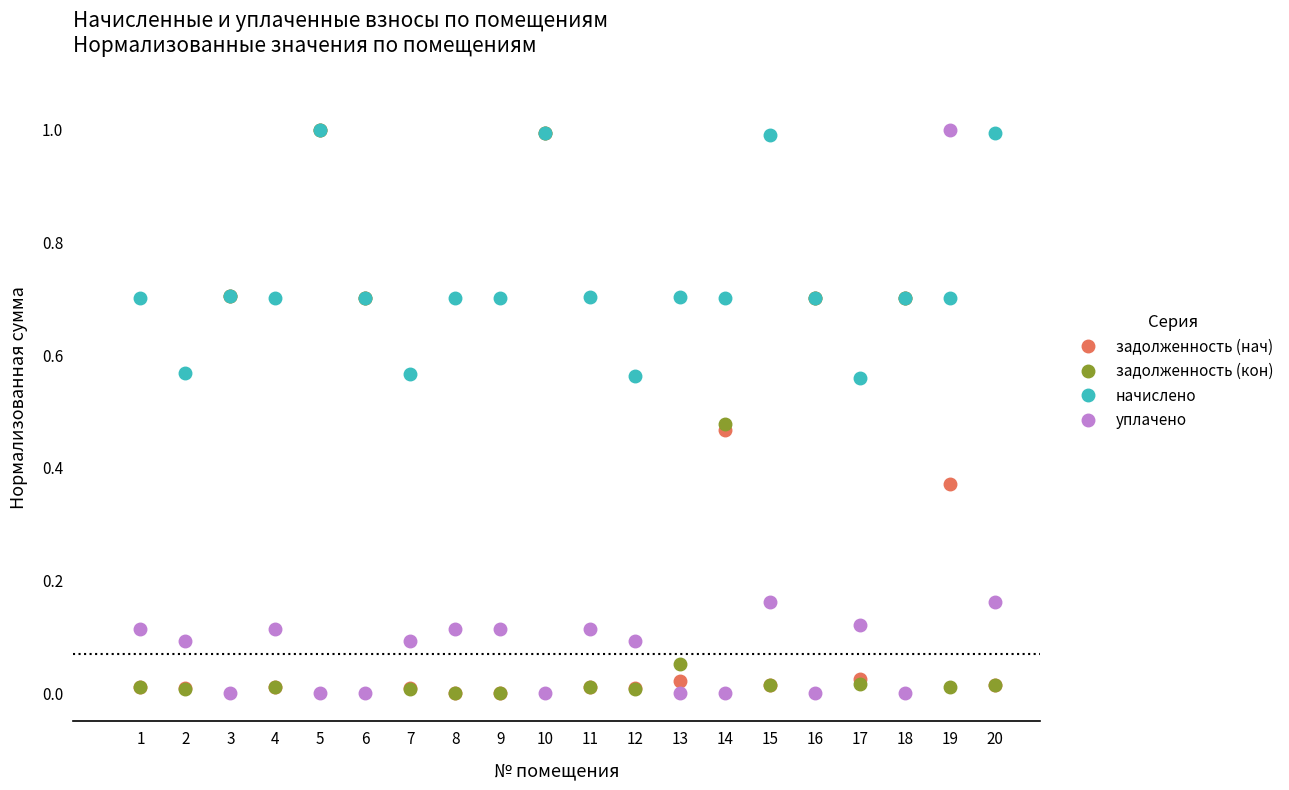

After their last crossing, which series has the higher values: задолженность (нач) or начислено?

начислено